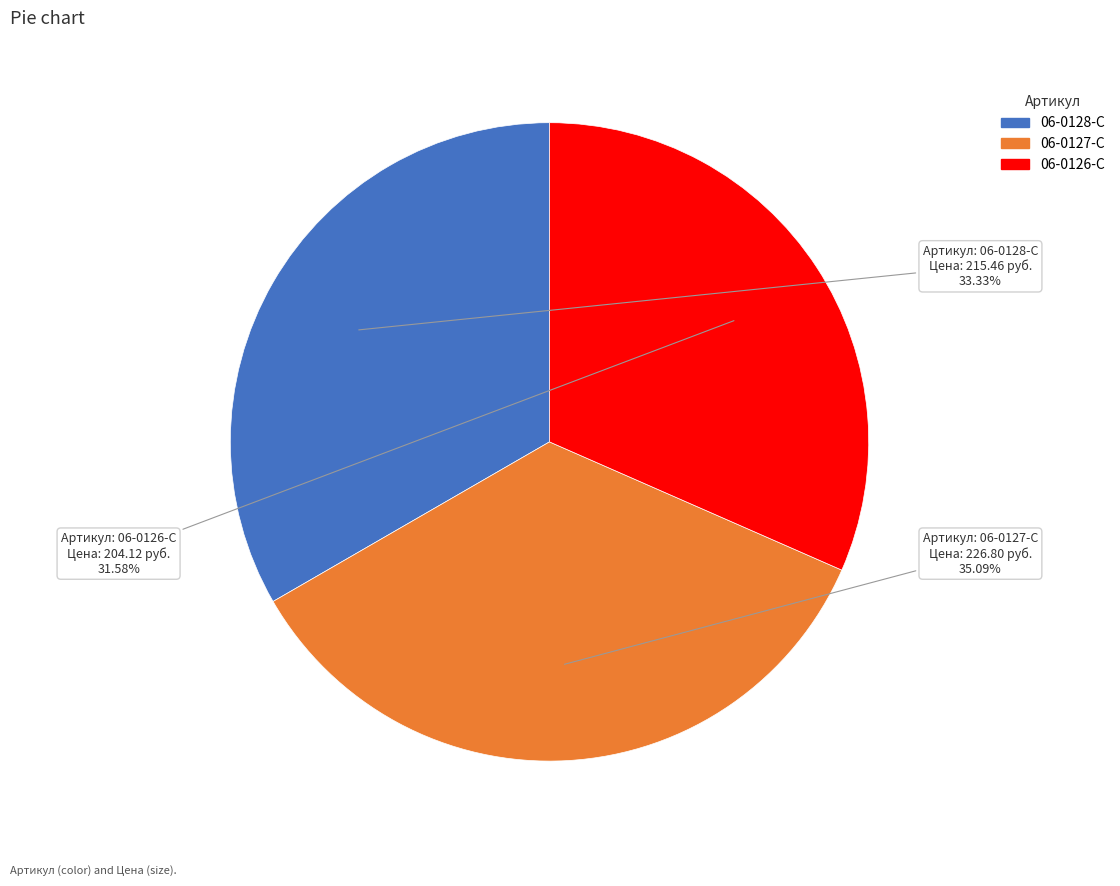

What percentage is the 06-0127-C slice, to the nearest percent?

35%